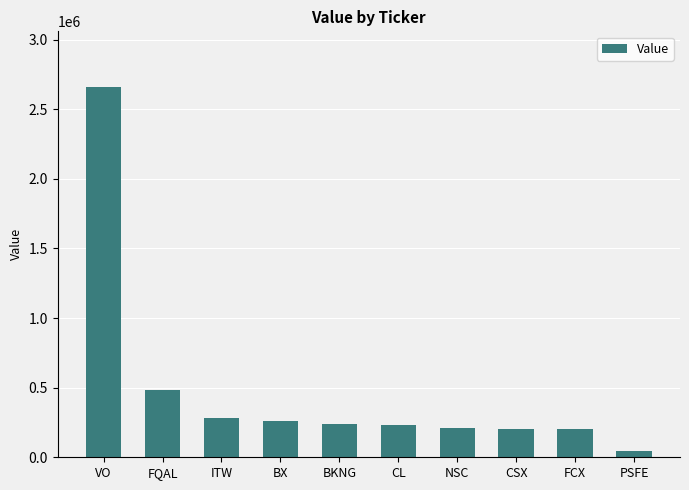

How many values are below 240000?

5